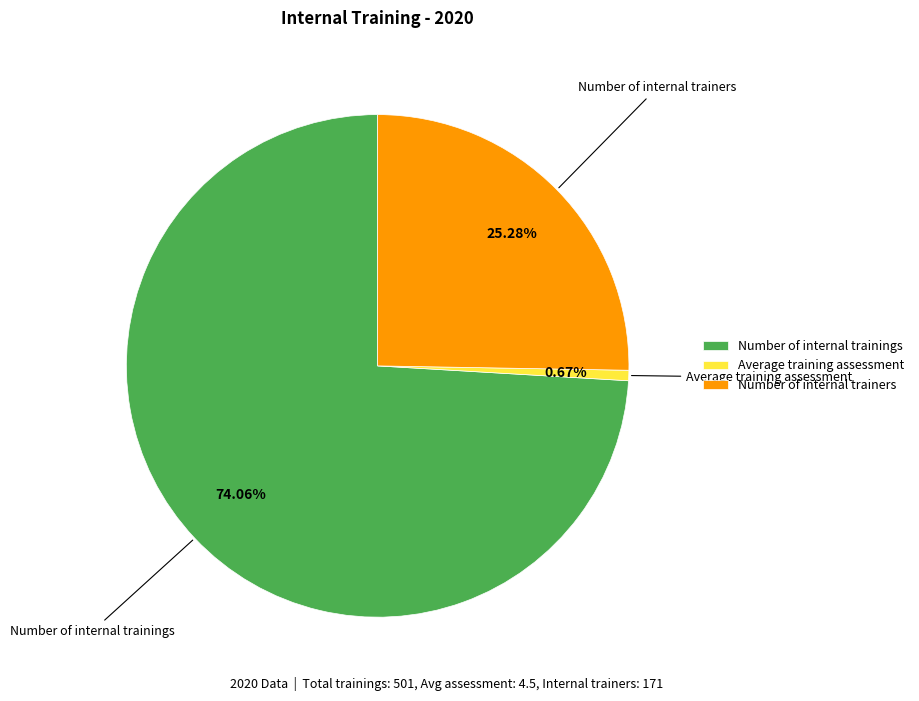

Does Average training assessment account for over 50% of the chart?

No